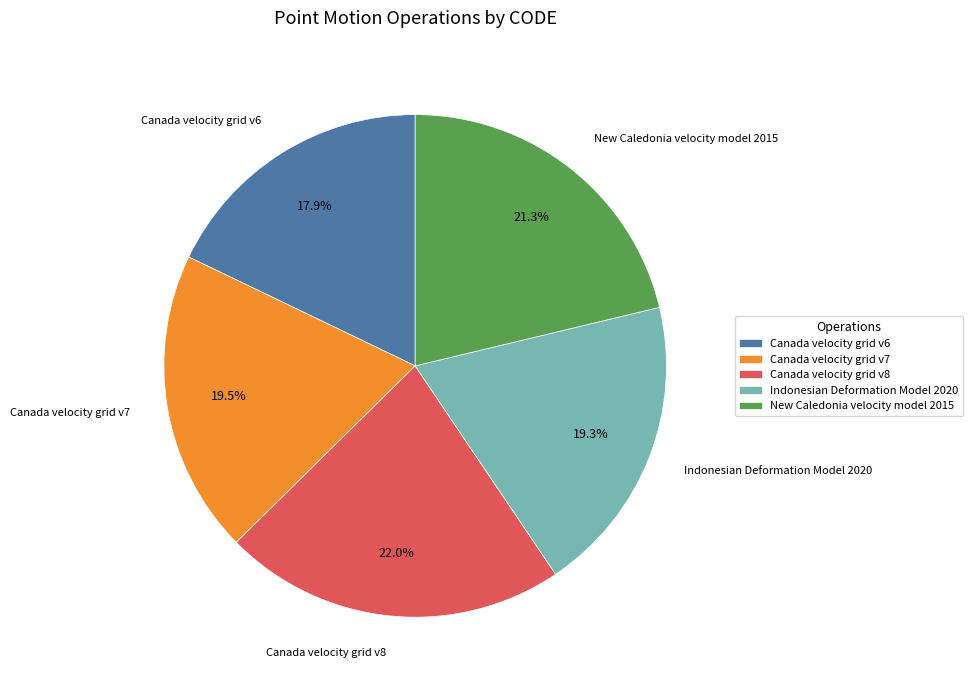

Which slice is the smallest?

Canada velocity grid v6